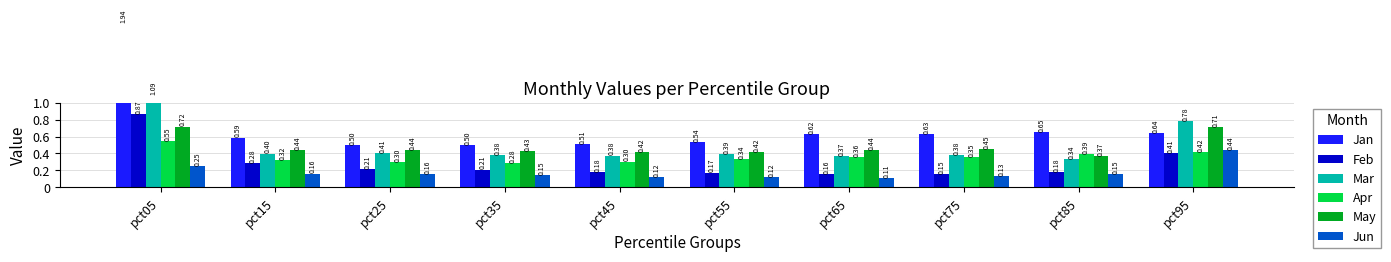

How many bars are there in each group?

6